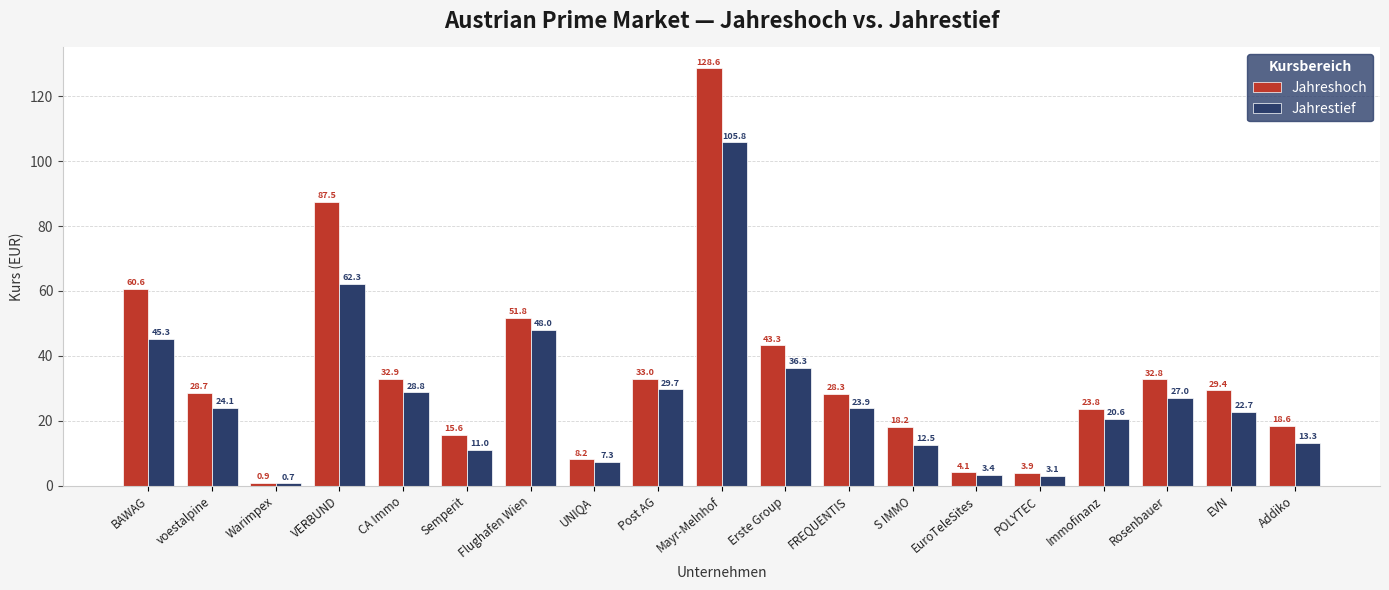

How many series are shown in this chart?

2